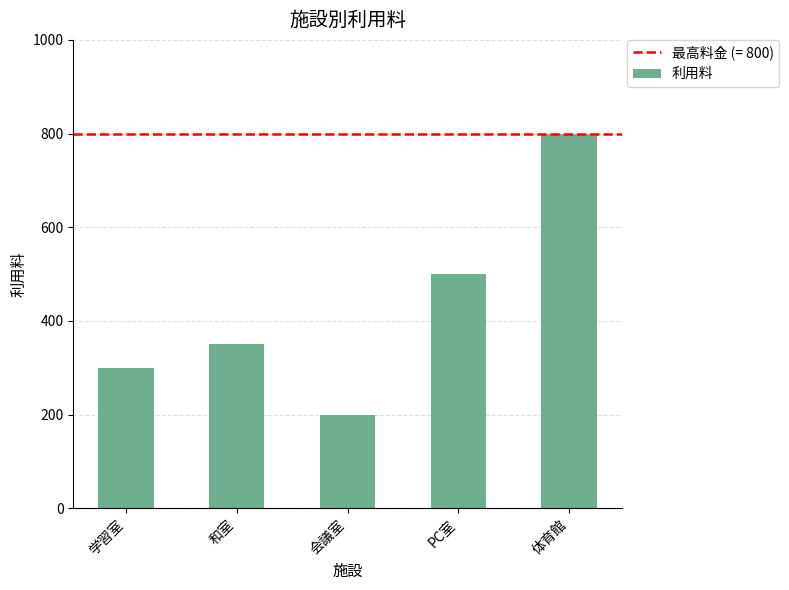

What is the greatest value displayed?

800